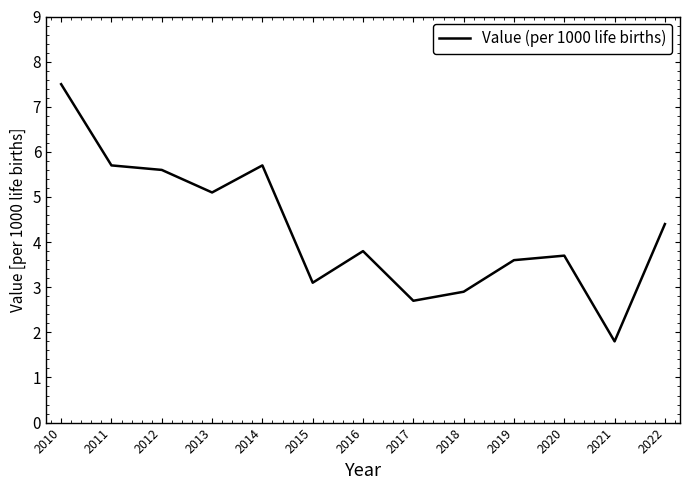

True or false: the data shows 5.7 at 2011.

True